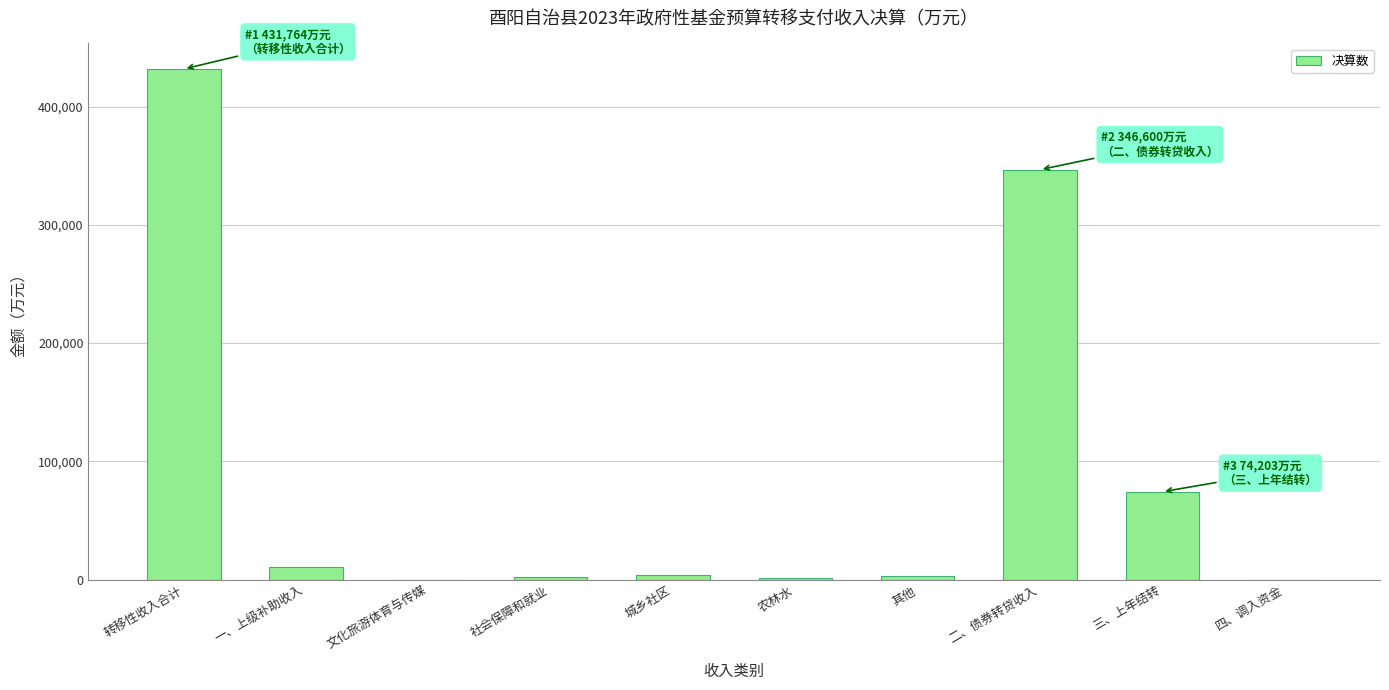

What is the greatest value displayed?

431764